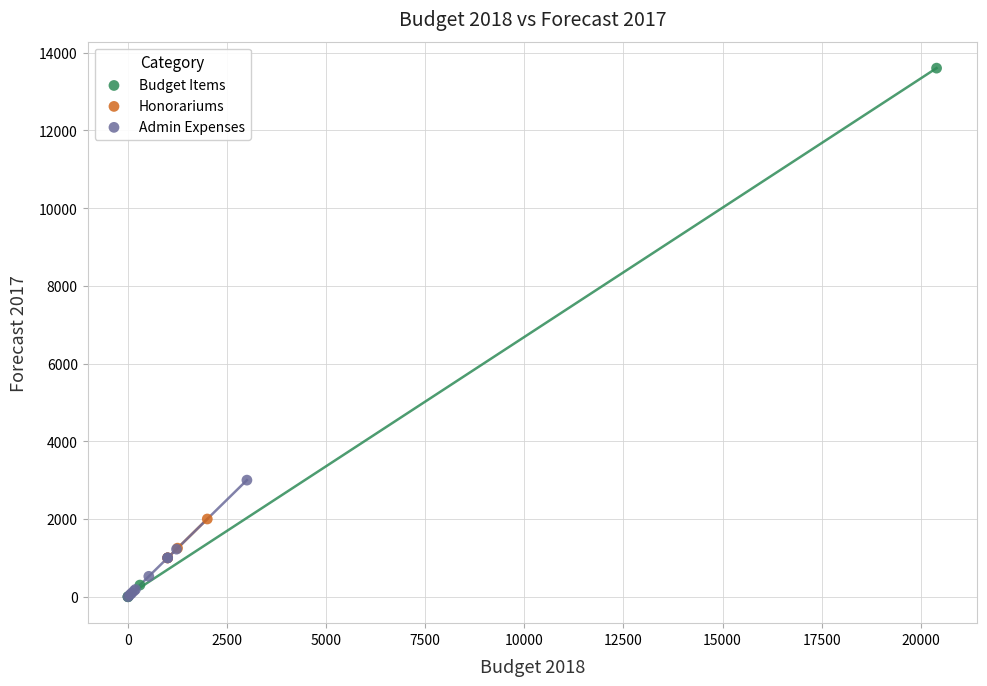

Which series reaches the maximum Y coordinate?

Budget Items